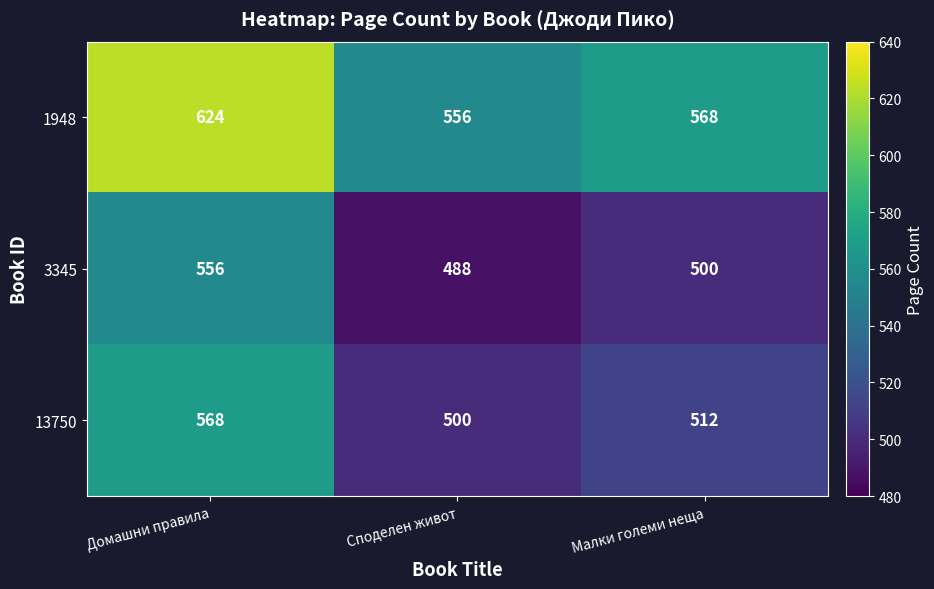

Where is 13750 nearest to the value 534?

Малки големи неща